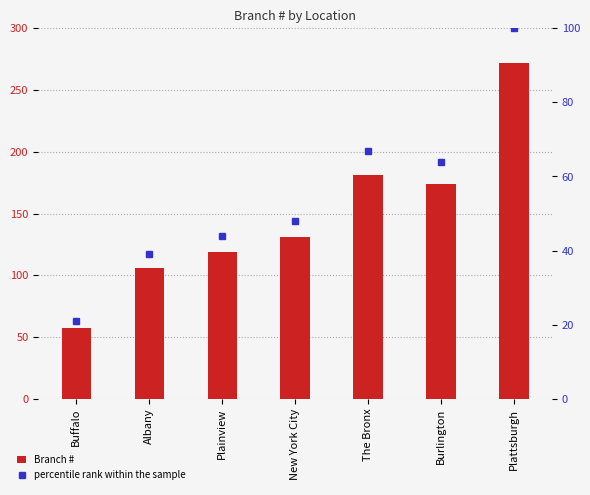

What is the highest value of the percentile rank within the sample series?

100